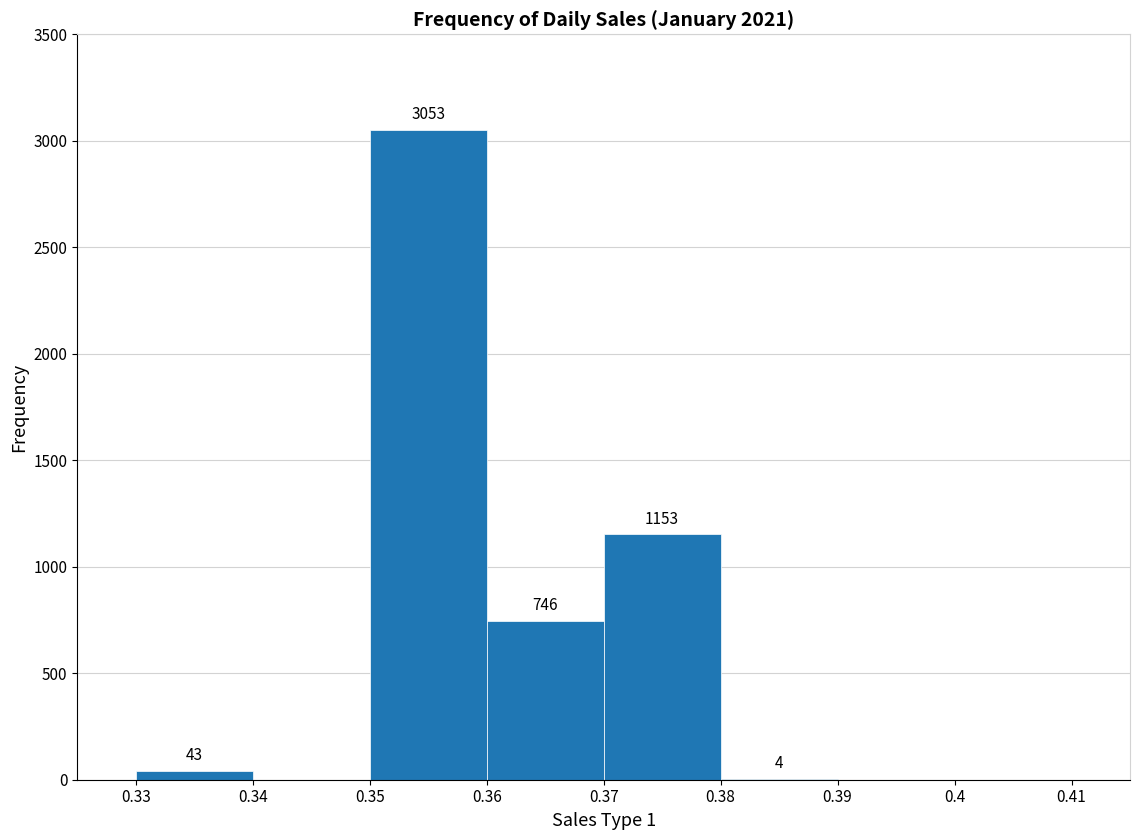

Which range on the x-axis has the tallest bar?

0.35 to 0.36